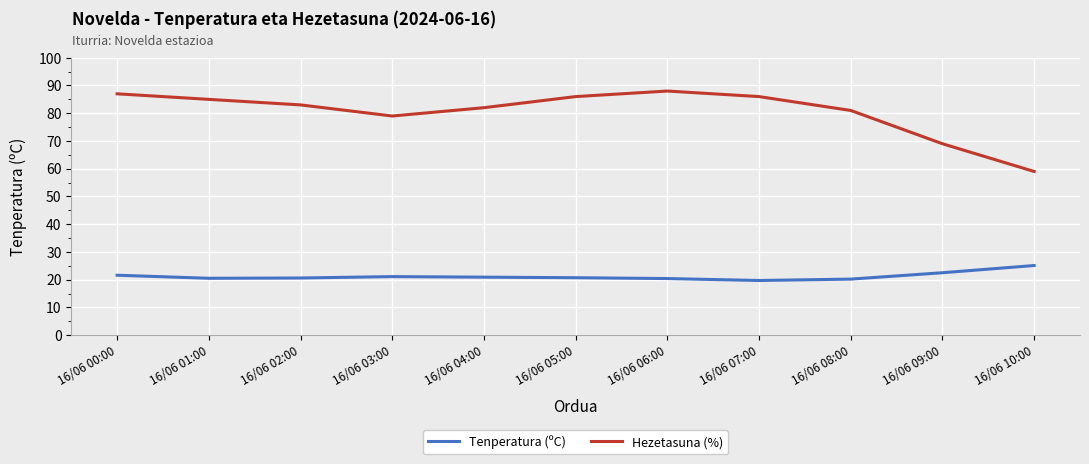

True or false: Hezetasuna (%) has a value of 69.0 at 16/06 09:00.

True